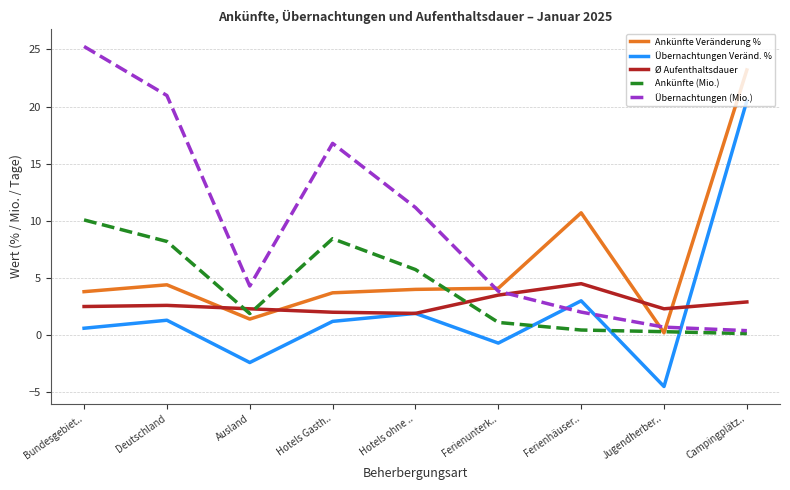

Which category has the lowest value in the Ankünfte Veränderung % series?

Jugendherber..